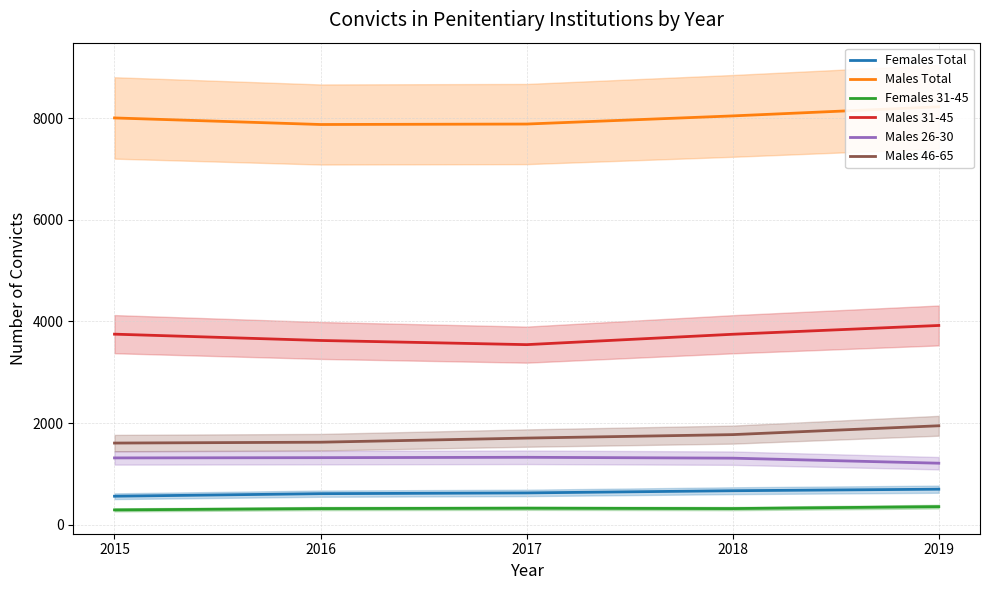

What is the difference between the highest and lowest values at 2018?

7720